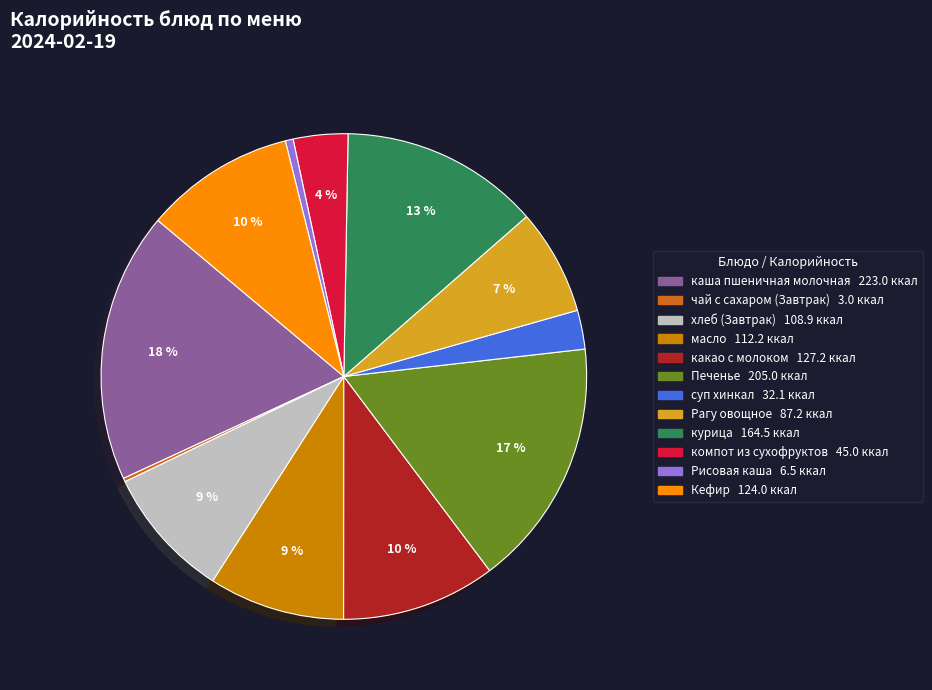

To the nearest percent, what is the difference between the largest and smallest slice percentages?

18%